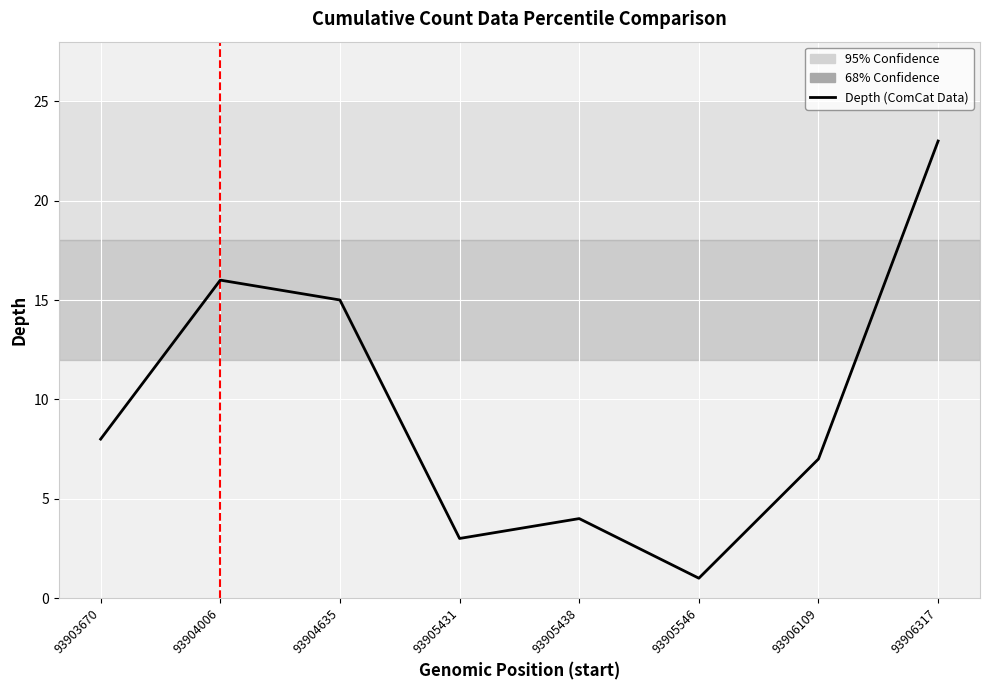

Rank the categories by value from highest to lowest.

93906317, 93904006, 93904635, 93903670, 93906109, 93905438, 93905431, 93905546